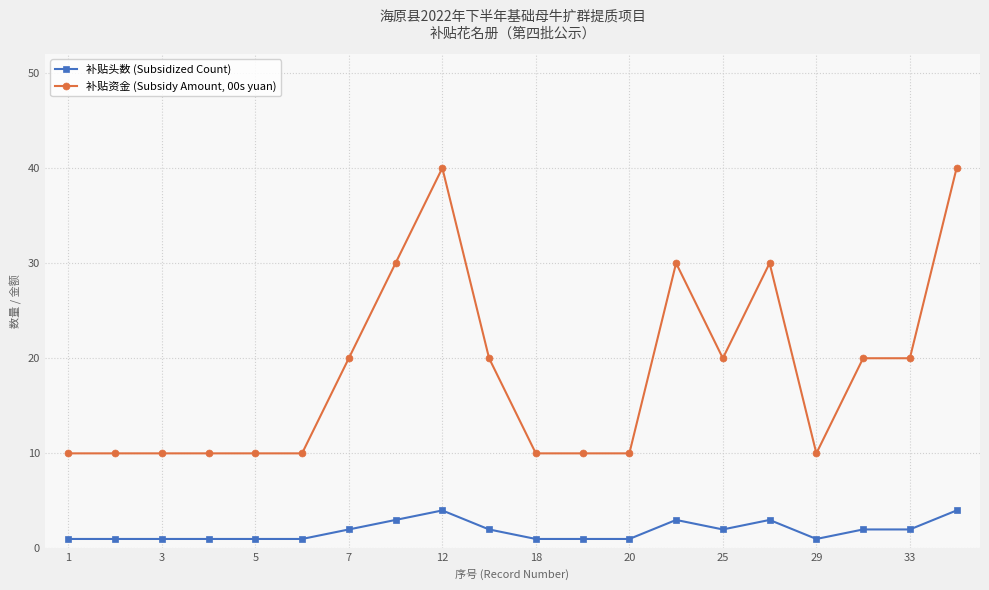

True or false: 补贴资金 (Subsidy Amount, 00s yuan) and 补贴头数 (Subsidized Count) intersect in this chart.

False